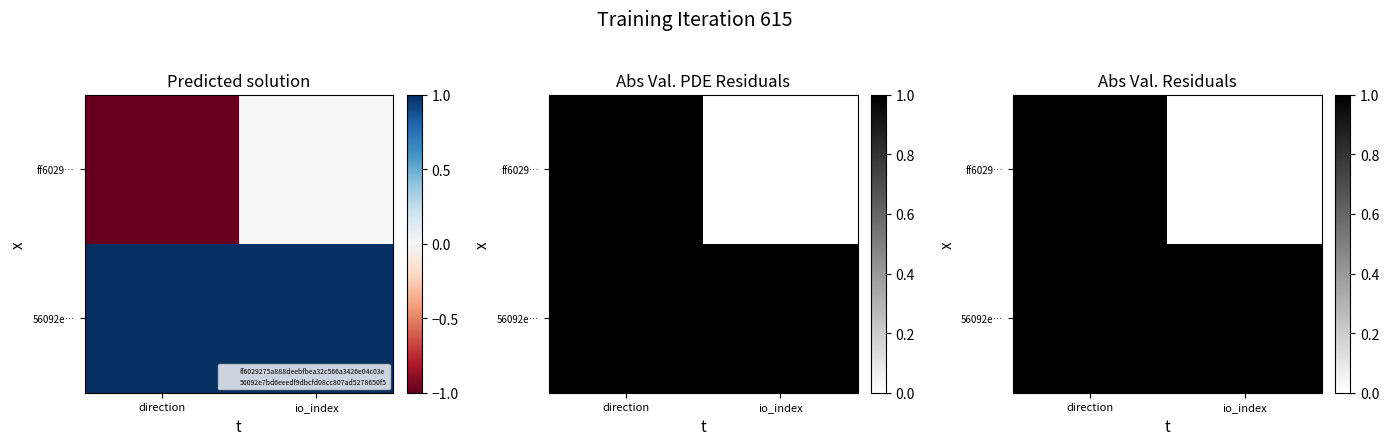

At how many categories does at least one series exceed 0?

2